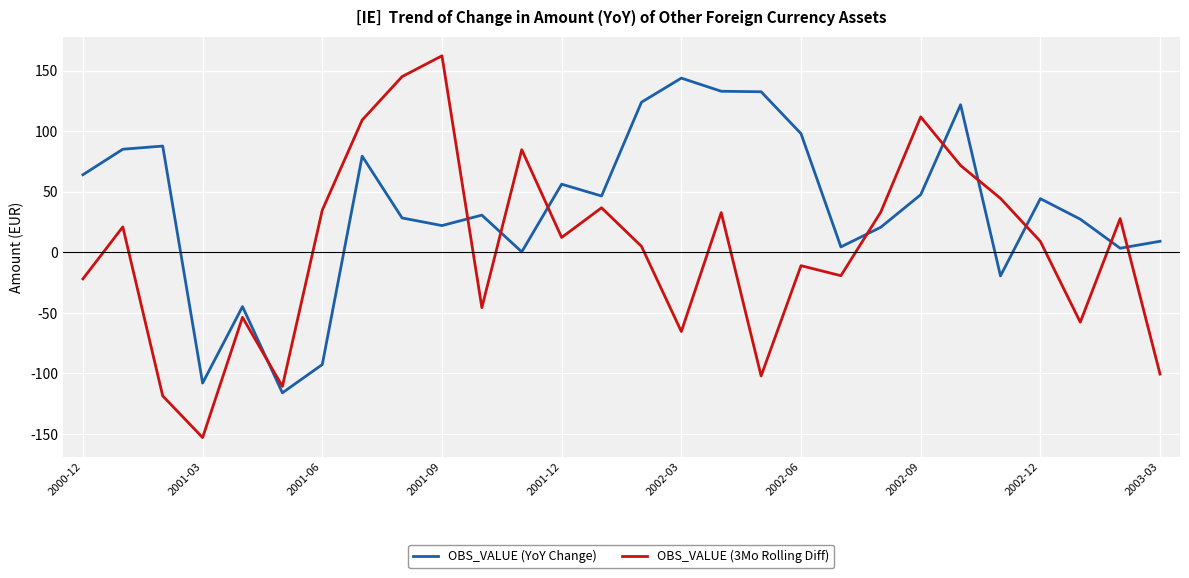

Which series has the widest spread of values?

OBS_VALUE (3Mo Rolling Diff)